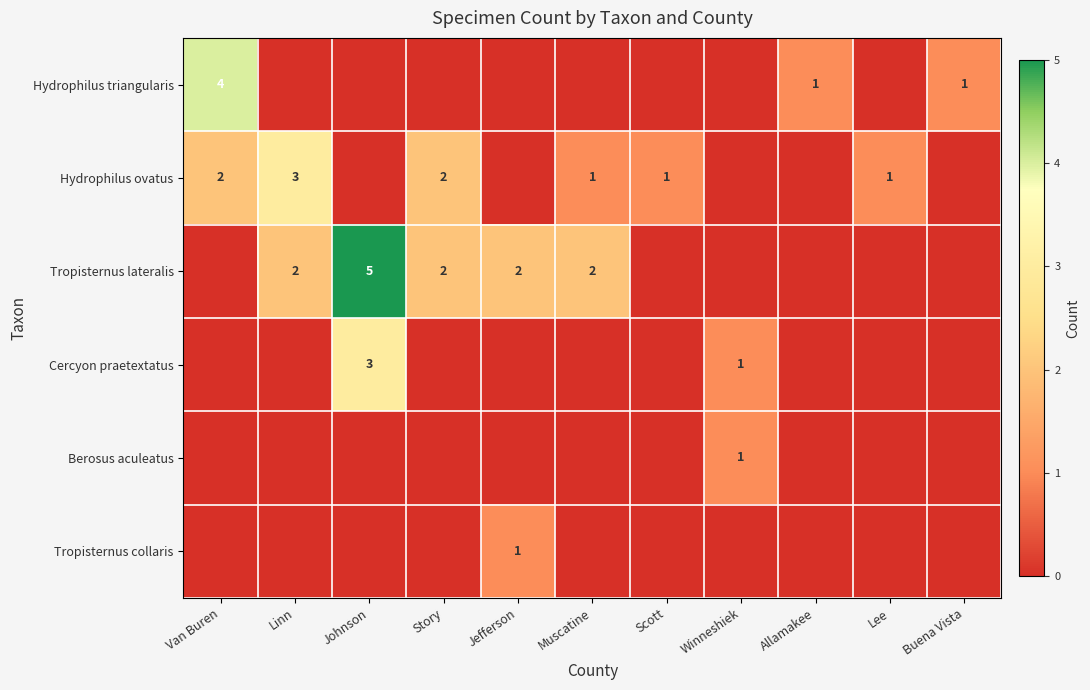

True or false: Tropisternus lateralis has a value of 3 at Jefferson.

False